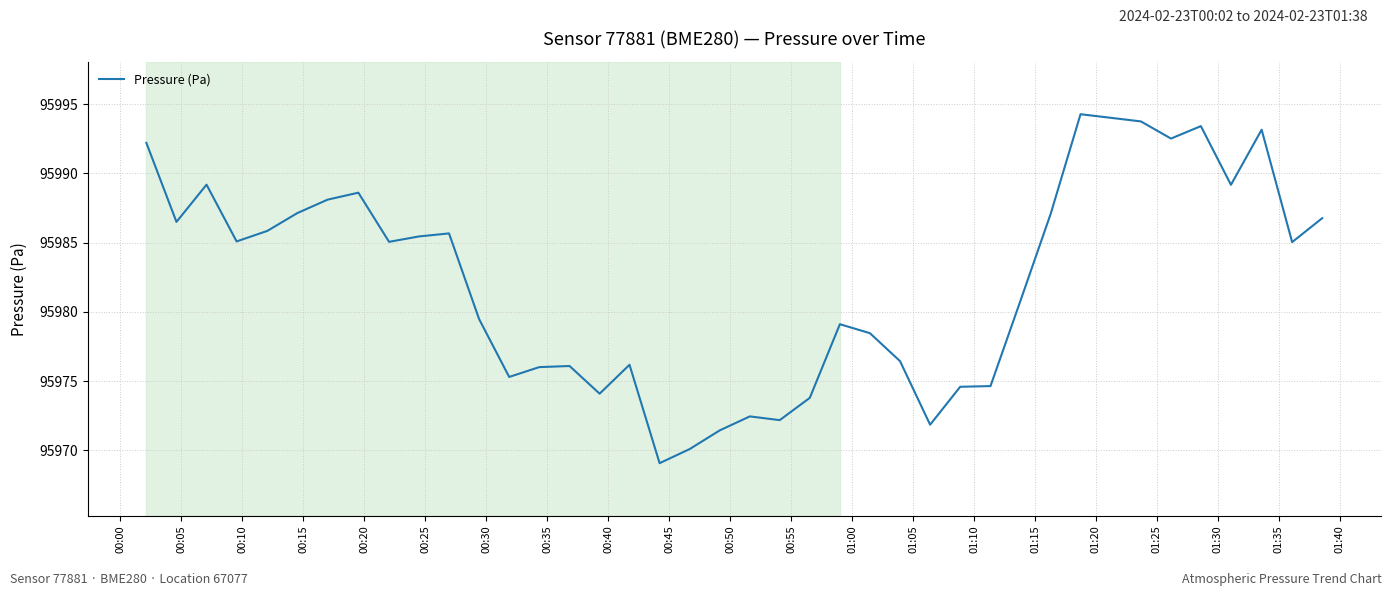

What is the smallest value displayed?

95969.1